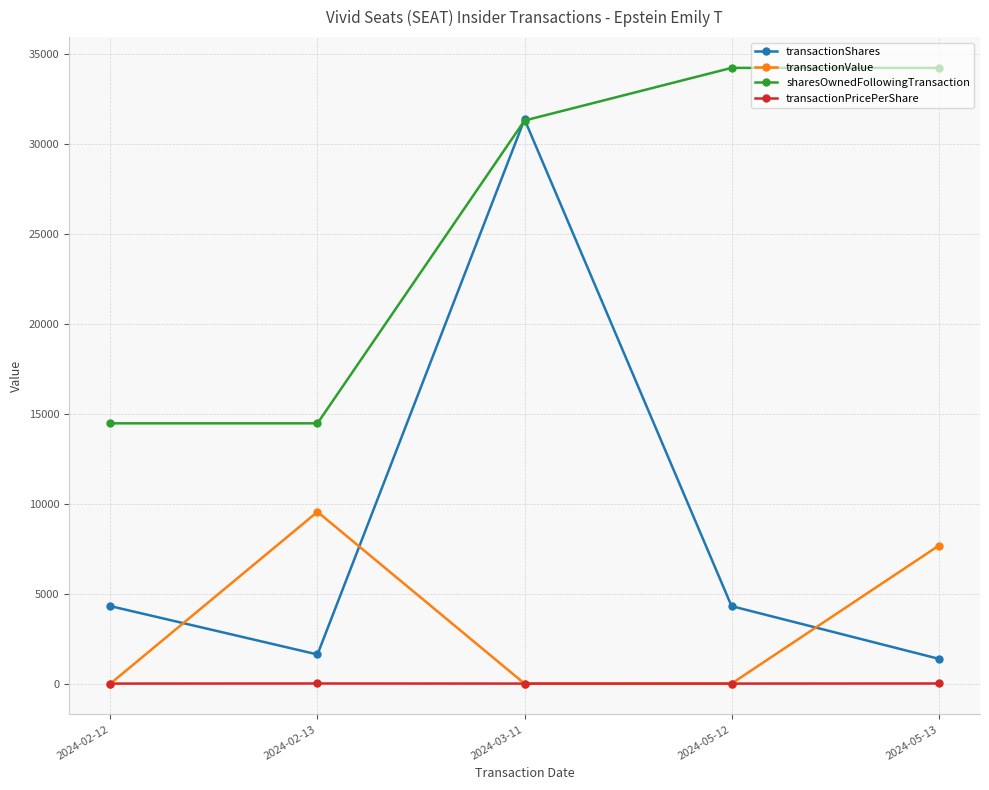

What is the difference between the second highest and second lowest values in the sharesOwnedFollowingTransaction series?

19767.0